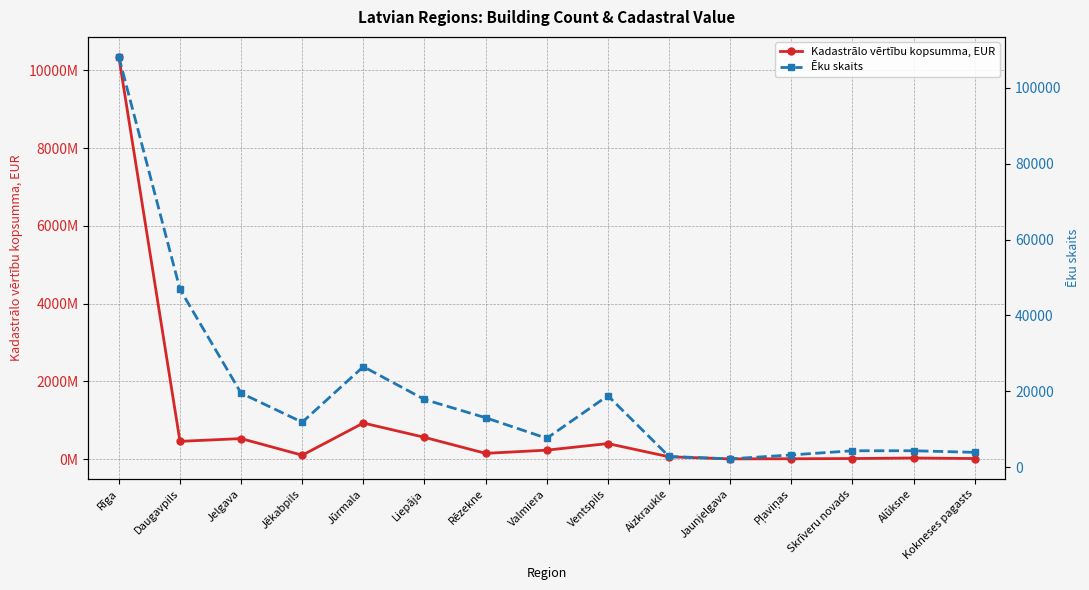

True or false: Kadastrālo vērtību kopsumma, EUR and Ēku skaits cross at least once.

False